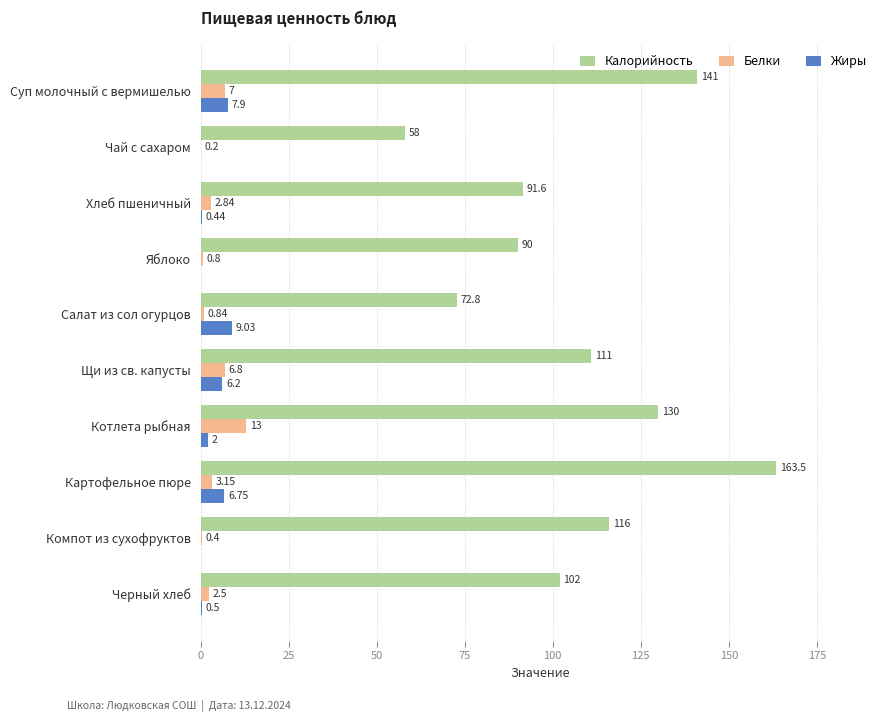

At which category is the sum across all series the highest?

Картофельное пюре